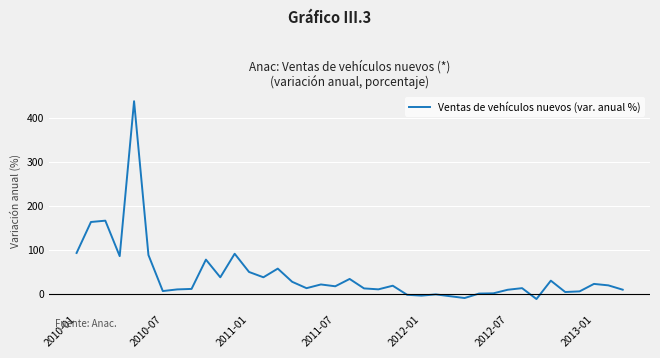

What is the difference between the maximum and minimum values?

449.4